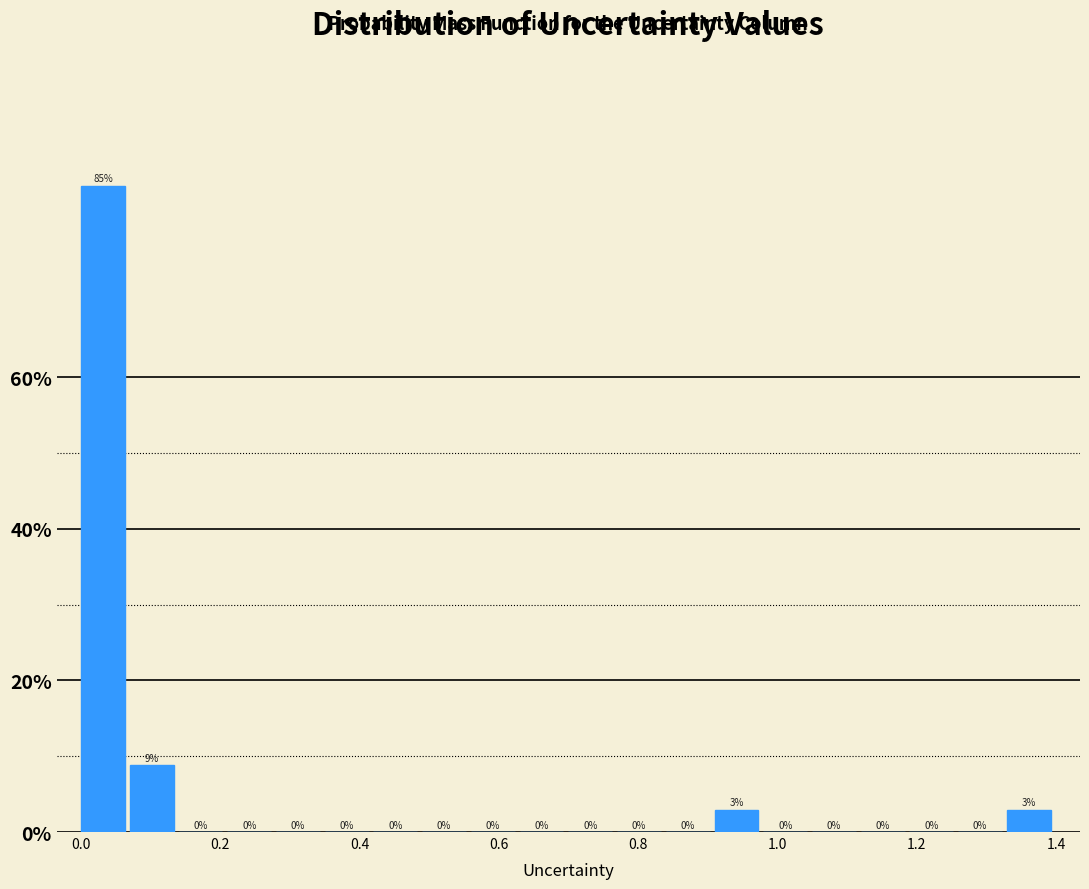

Read against the x-axis, roughly where is the centre of the tallest bar?

0.04